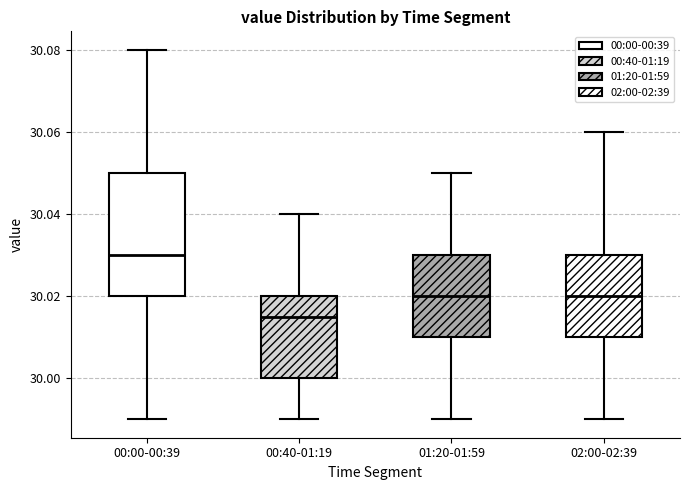

Reading left to right, transcribe this box plot: for each box, give where its median line is, the range the box spans, and where its two whiskers end, as read against the y-axis. The values are not printed on the chart, so give them approximately, as read against the axis.

00:00-00:39: median 30.030, box 30.020 to 30.050, whiskers 29.990 to 30.080
00:40-01:19: median 30.016, box 30.000 to 30.020, whiskers 29.990 to 30.040
01:20-01:59: median 30.020, box 30.010 to 30.030, whiskers 29.990 to 30.050
02:00-02:39: median 30.020, box 30.010 to 30.030, whiskers 29.990 to 30.060